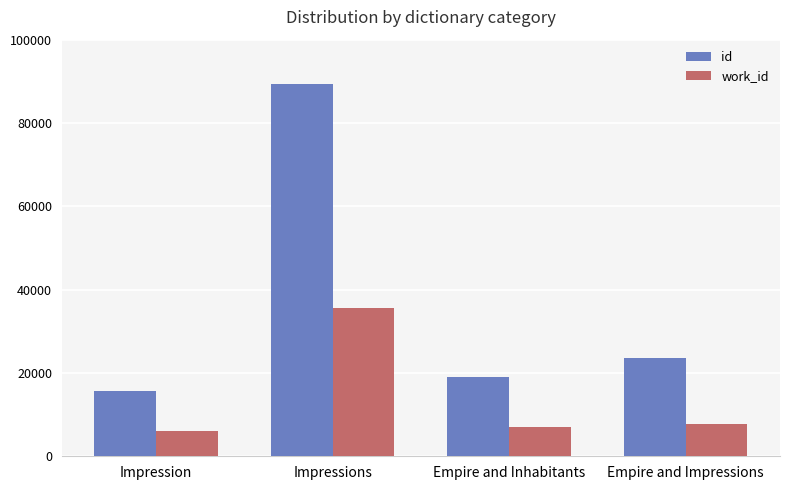

What is the label of the 4th bar from the left?

Empire and Impressions